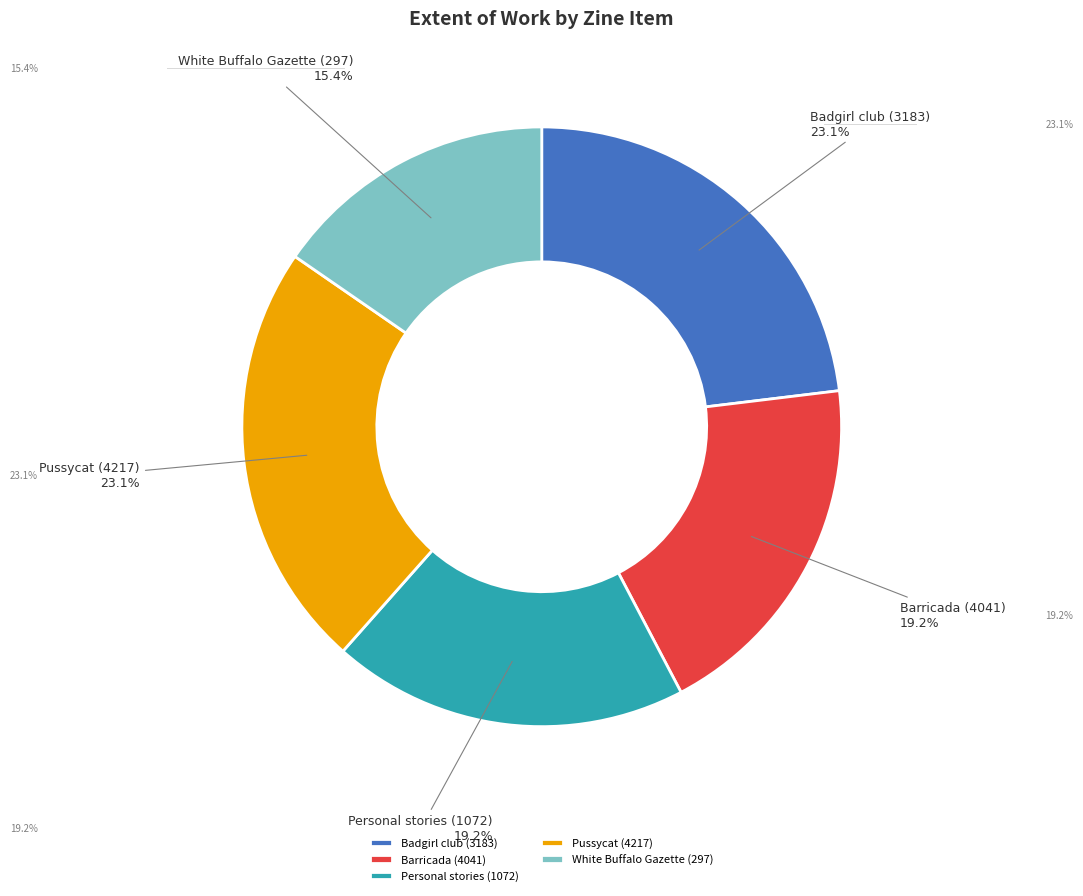

What is the ratio of the value at White Buffalo Gazette (297) to the value at Personal stories (1072)?

0.8